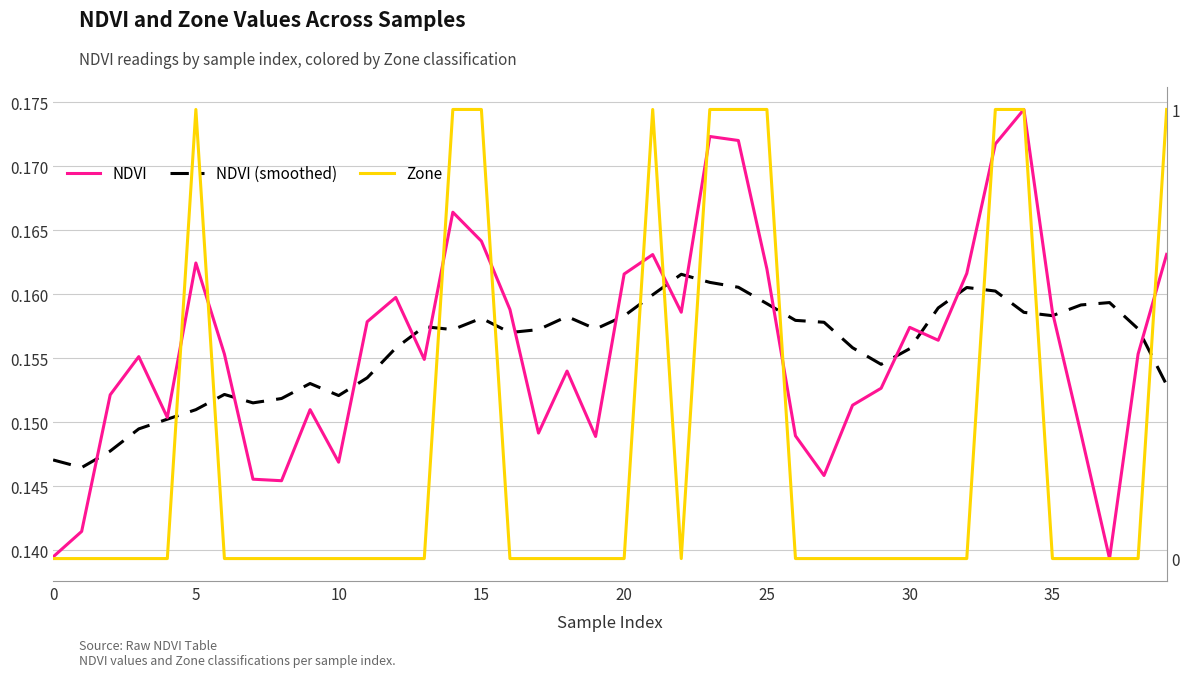

Which series has the largest total across all categories?

Zone